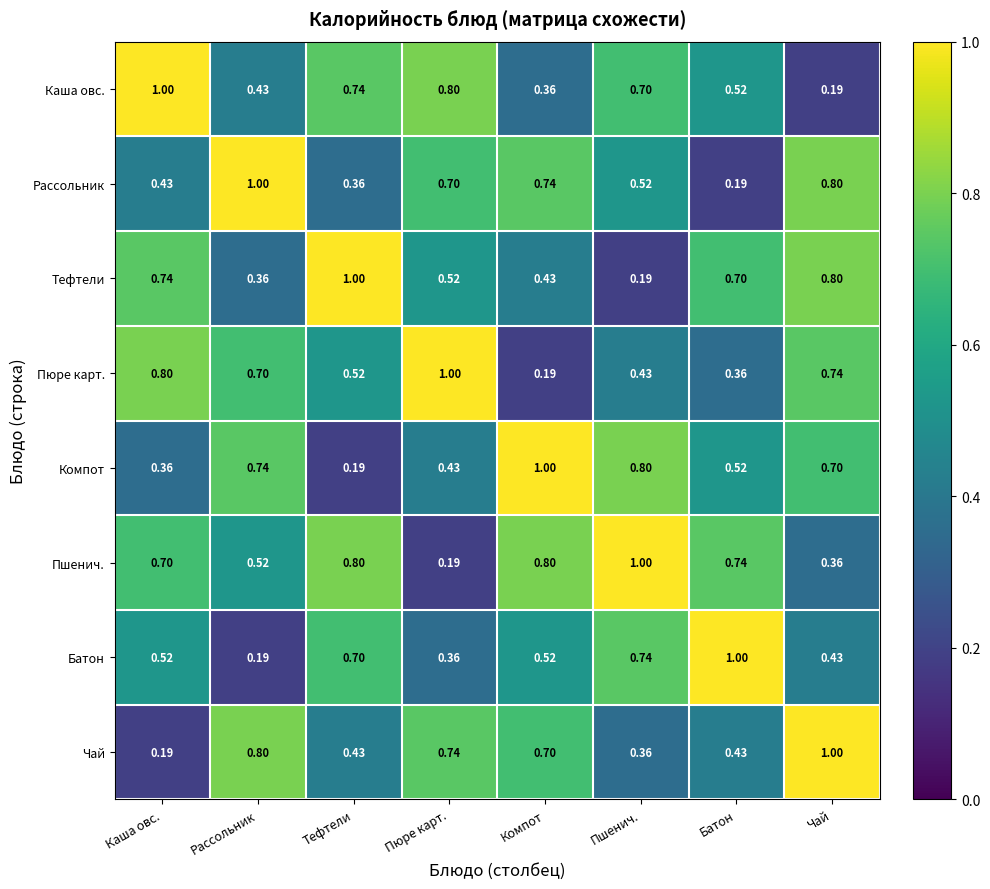

Where is Пшенич. nearest to the value 0?

Пюре карт.